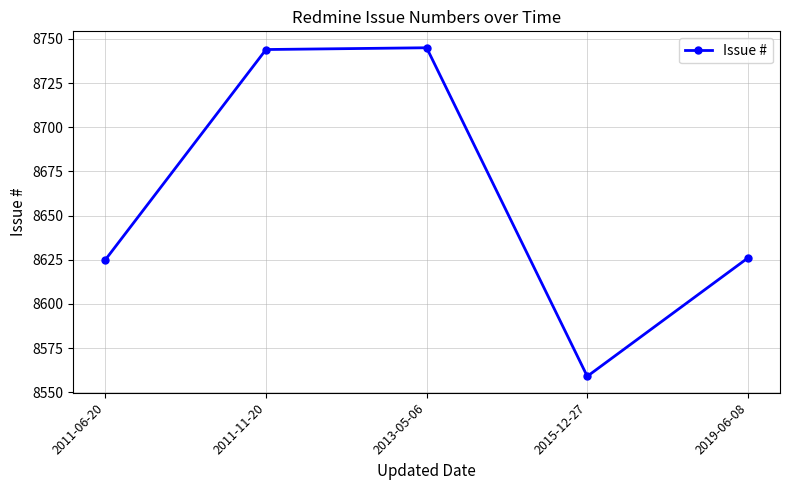

At which label does the data first exceed 8626?

2011-11-20